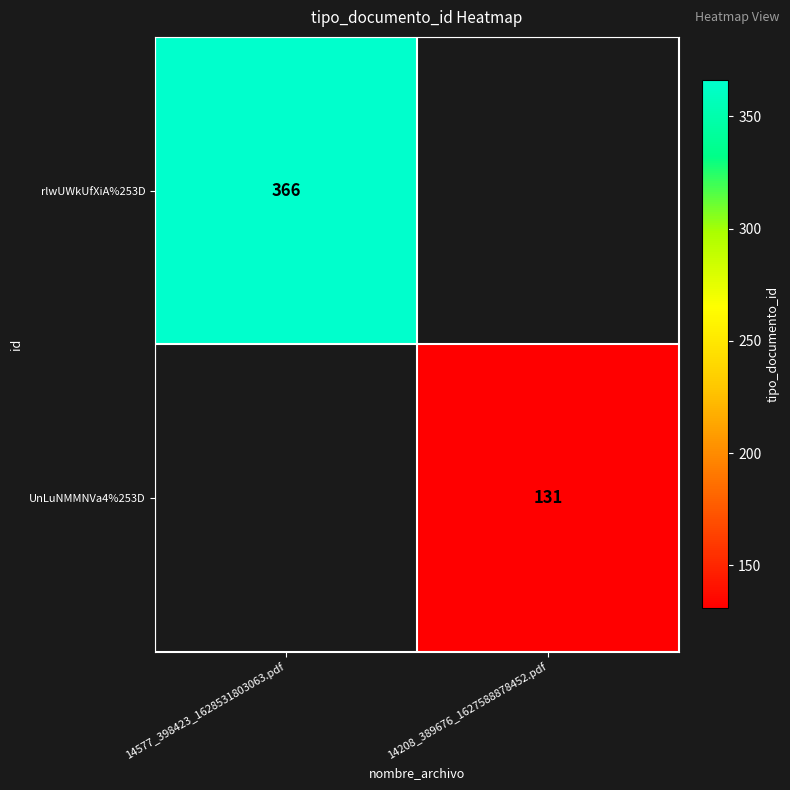

How many series are shown in this chart?

2